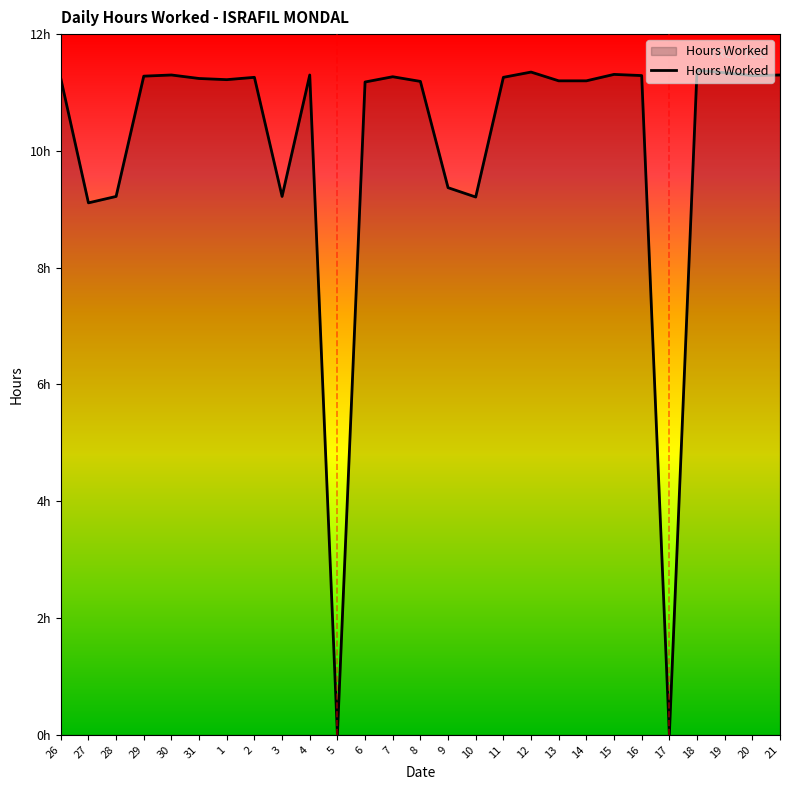

Does the chart display data point markers on the line(s)?

No